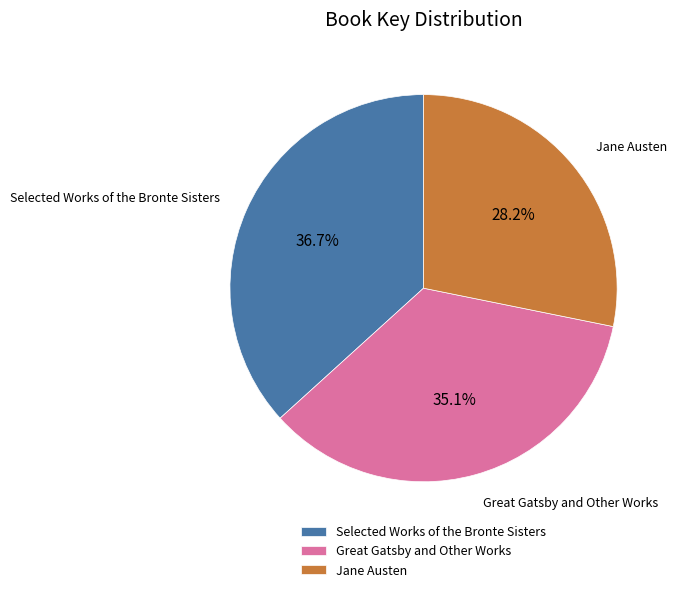

What portion of the pie excludes Jane Austen?

71.8%